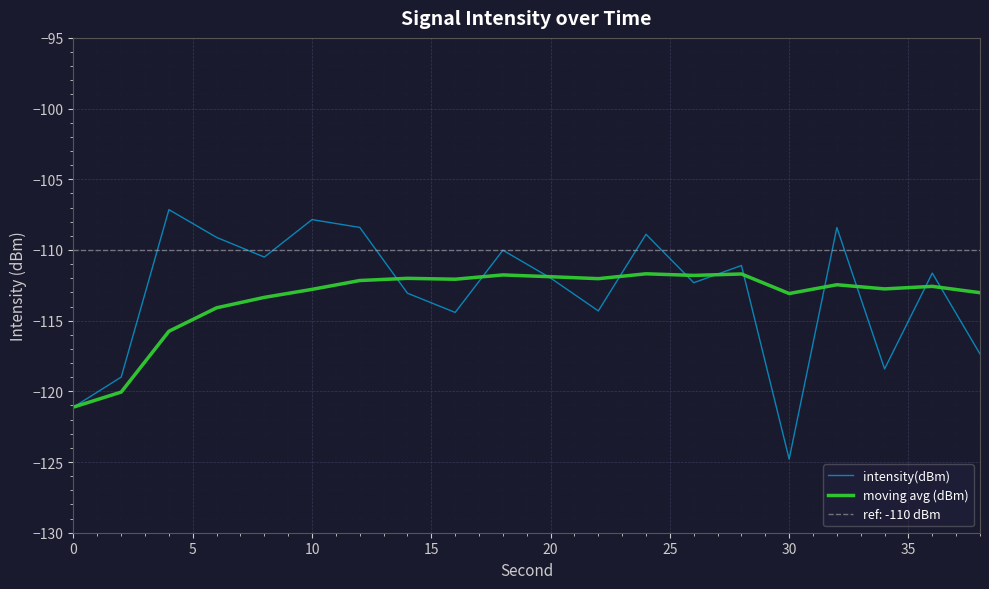

How many lines are shown in the chart?

2